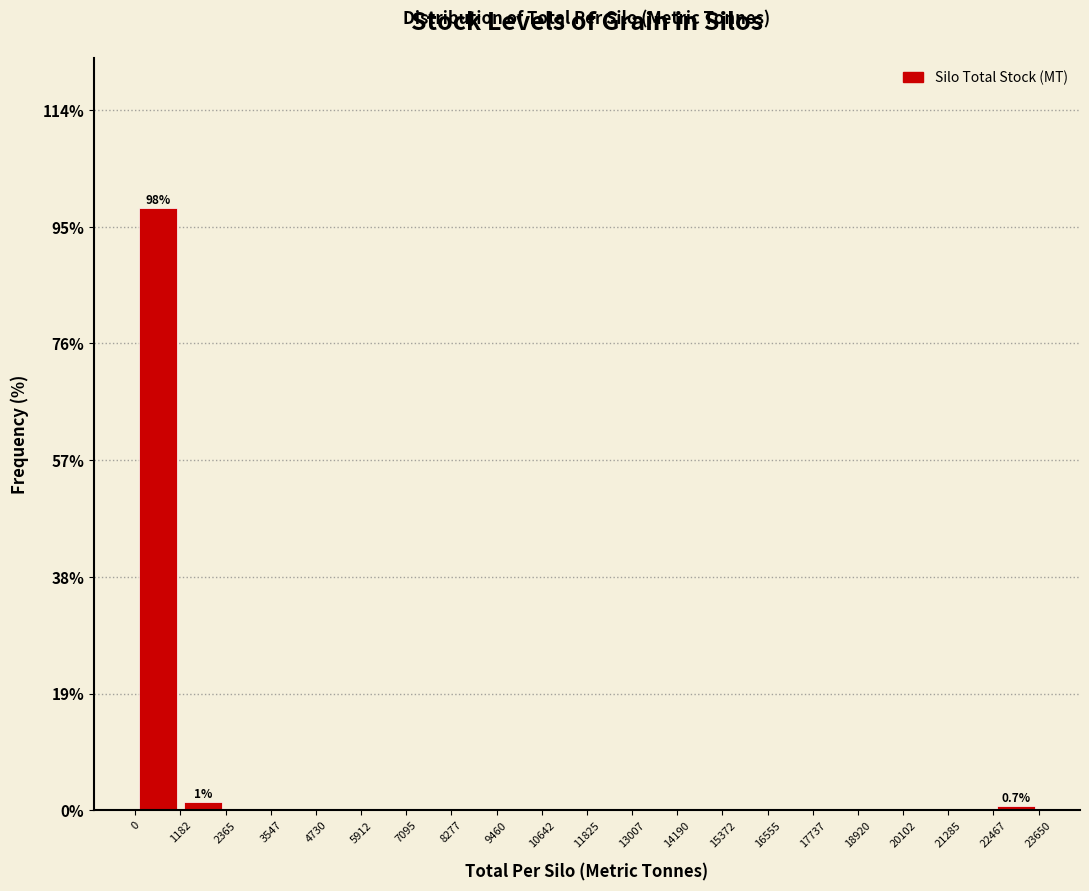

Over which range of the x-axis is the bar tallest?

0 to 1182